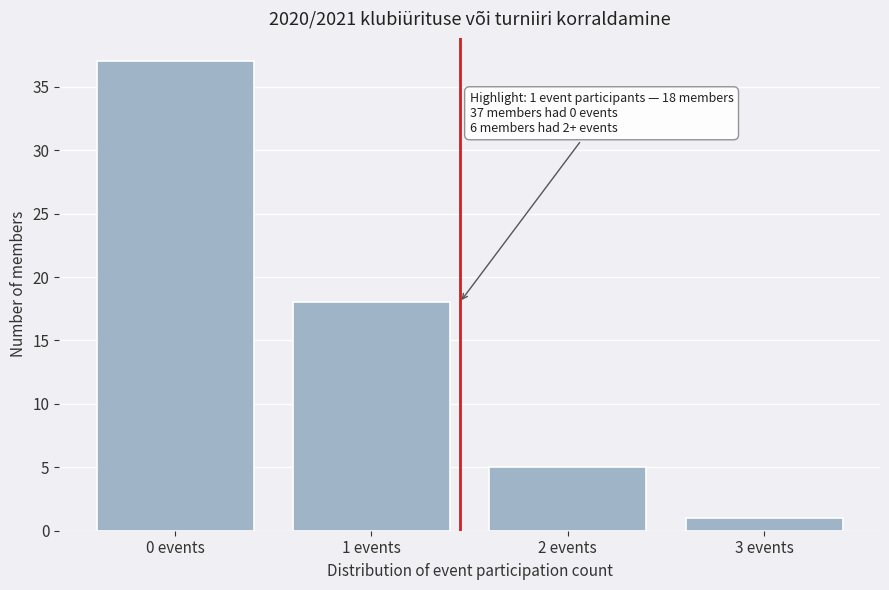

Reading left to right, list all the values displayed in this chart.

0 events=37	1 events=18	2 events=5	3 events=1